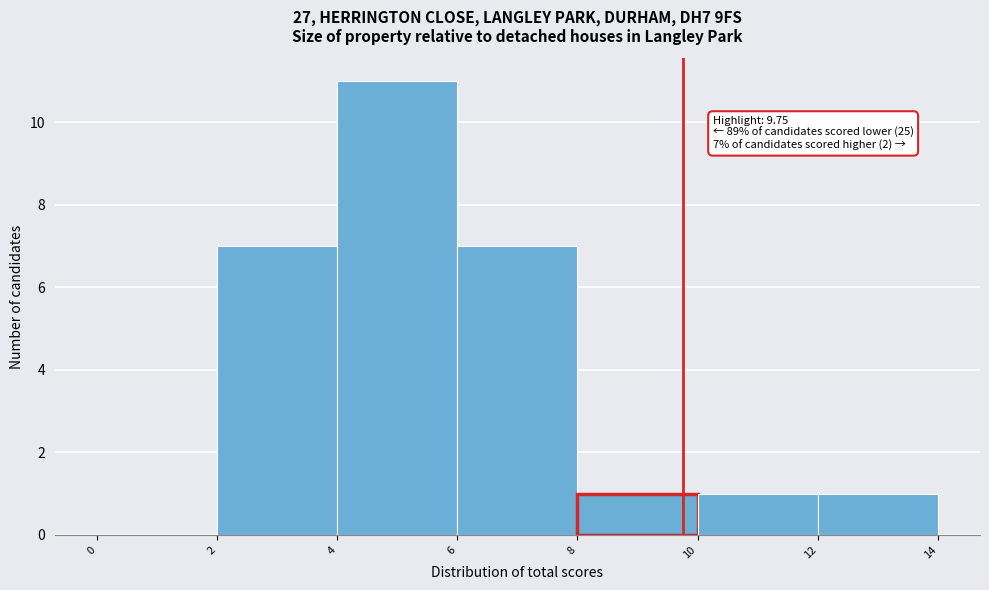

Over which range of the x-axis is the bar tallest?

4 to 6